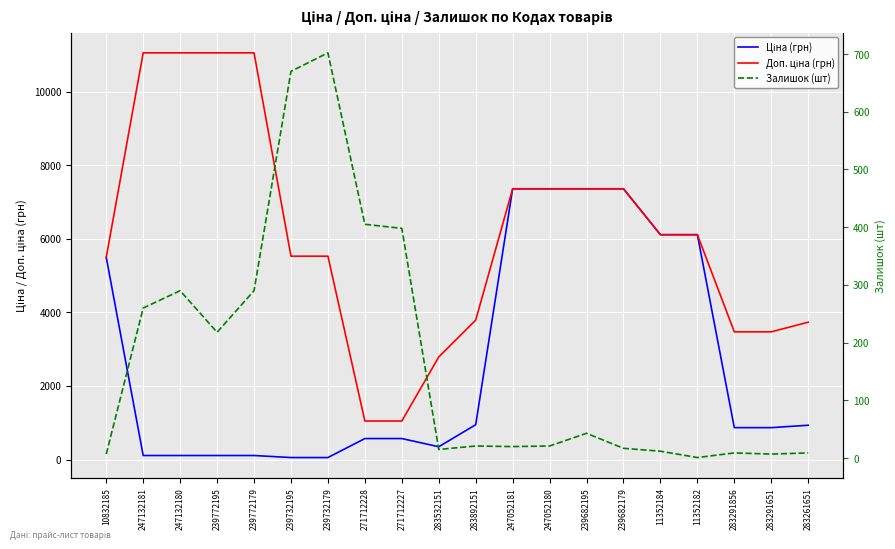

At which label does Залишок (шт) first exceed 21?

247132181